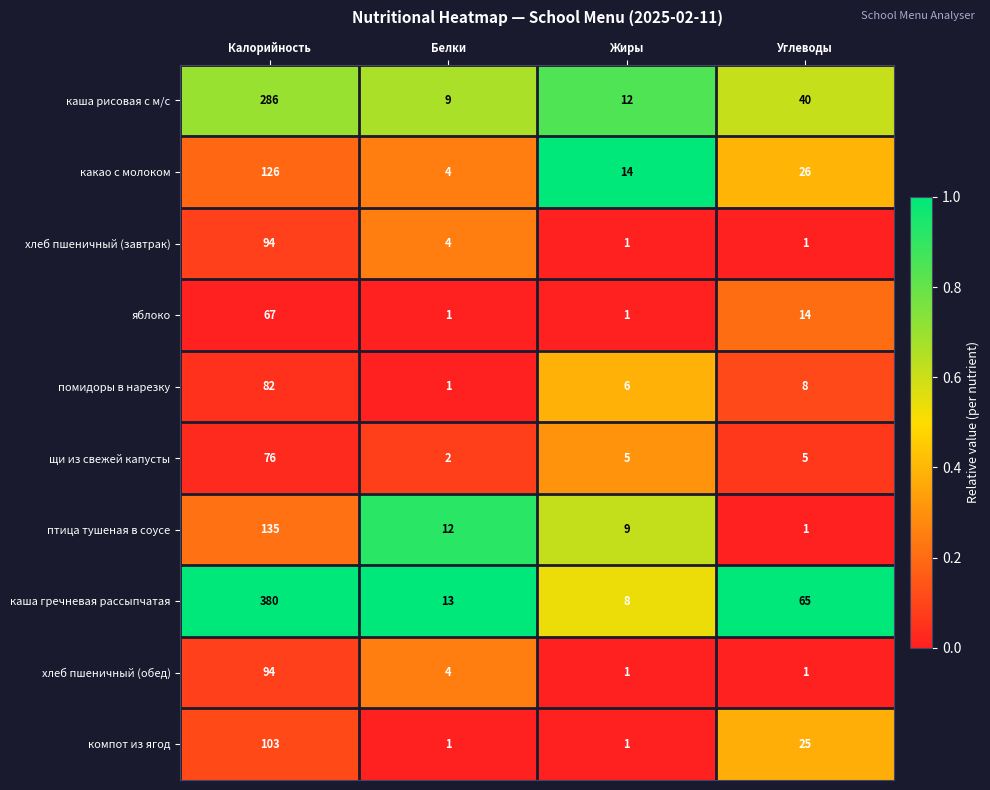

The каша рисовая с м/с series shows 12 at Жиры. True or false?

True